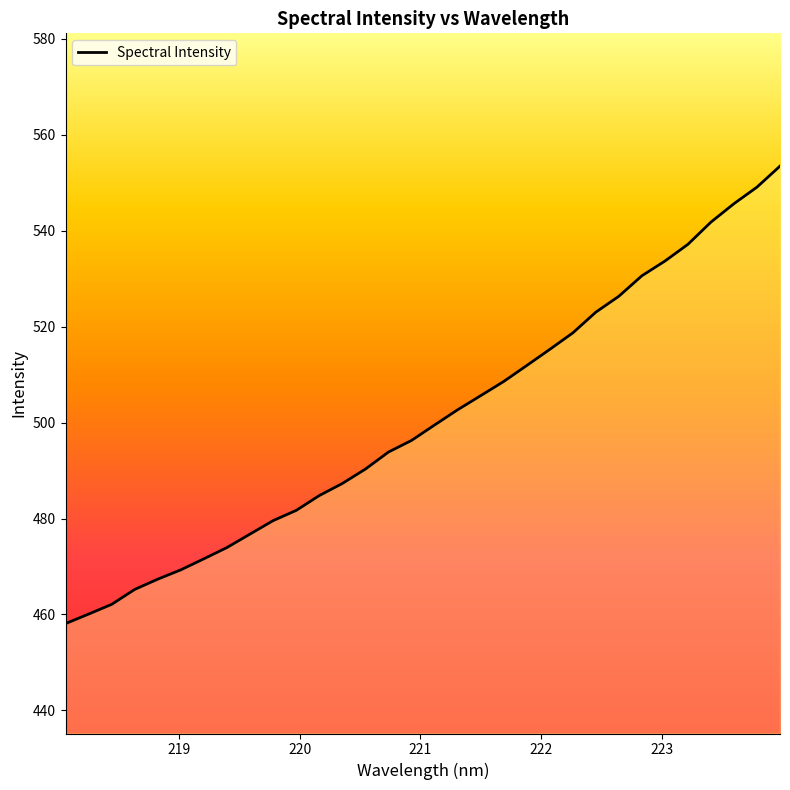

What is the label of the 8th point from the right?

222.6447